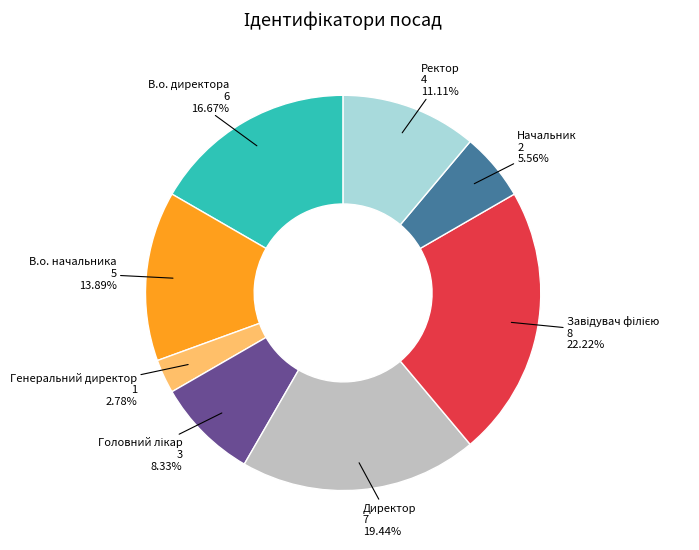

Does Генеральний директор represent more than half of the total?

No